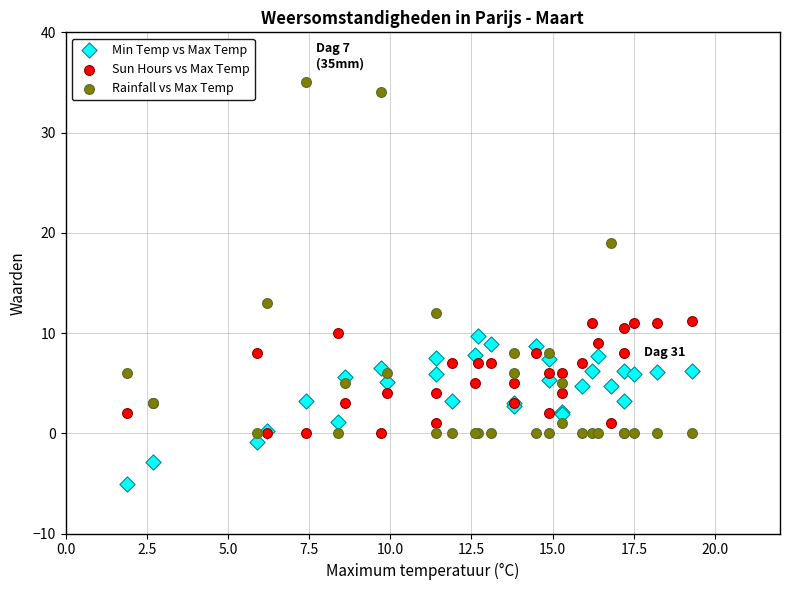

In the Rainfall vs Max Temp series, what Y value is closest to 17?

19.0